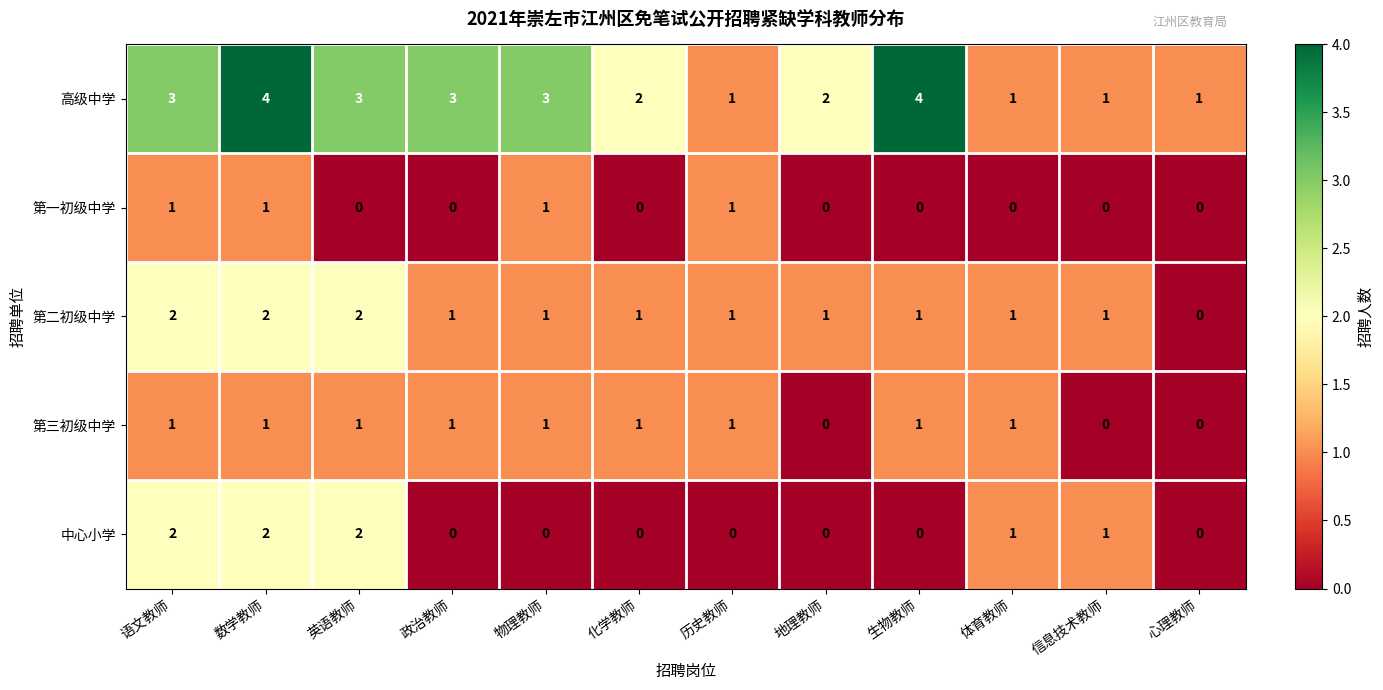

Which series has the largest total across all categories?

高级中学